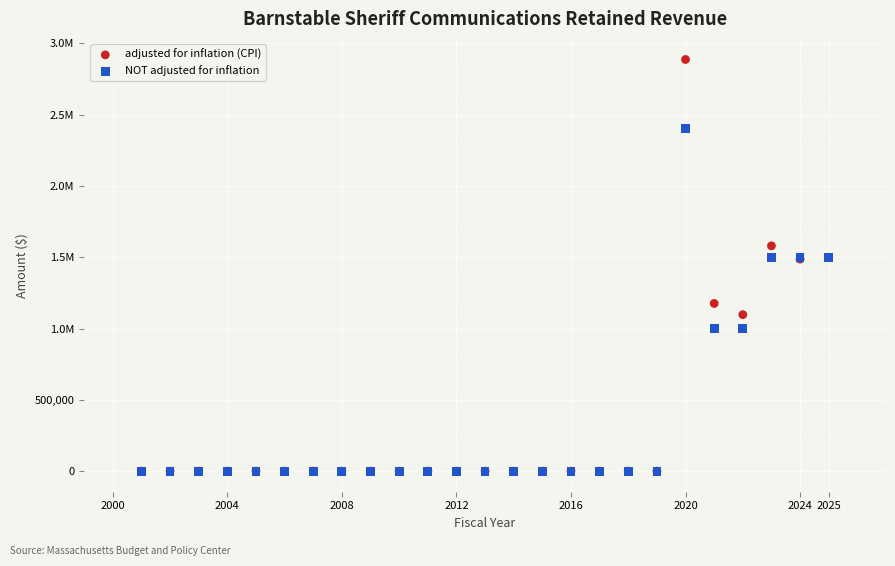

What are all the series names shown in the legend?

adjusted for inflation (CPI), NOT adjusted for inflation